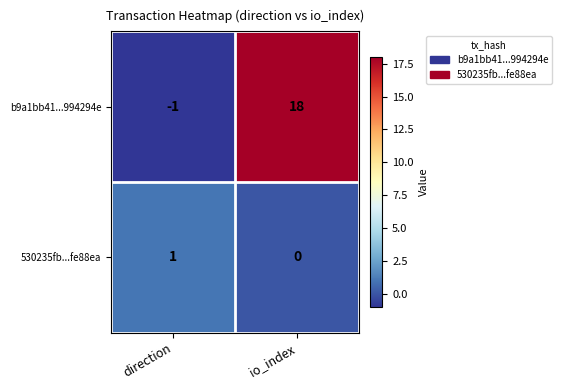

What is the sum of all b9a1bb41...994294e values?

17